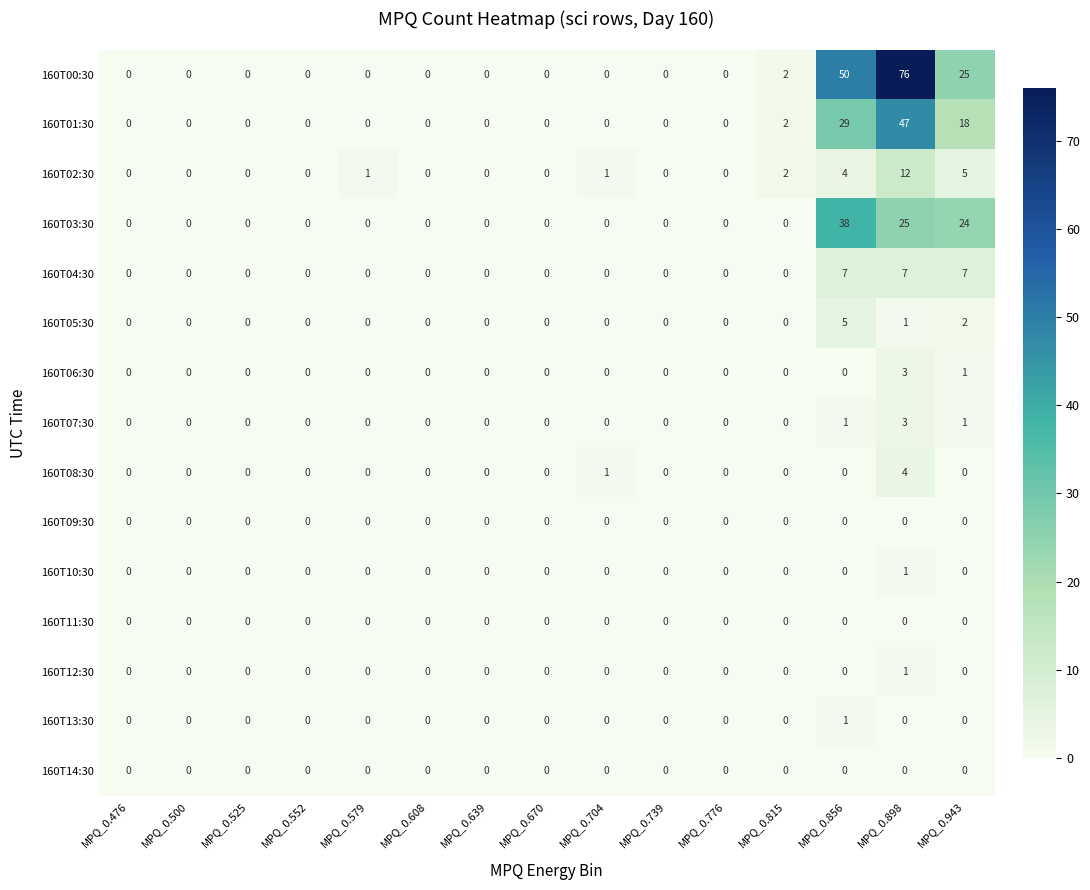

Which series has the largest range (max minus min)?

160T00:30